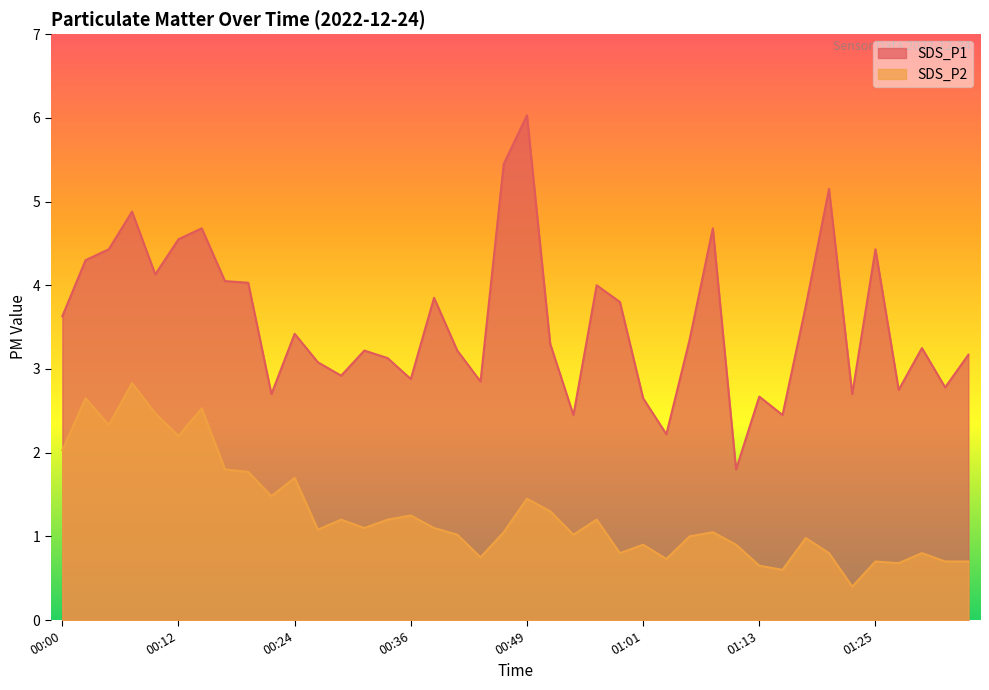

True or false: SDS_P1 and SDS_P2 cross at least once.

False